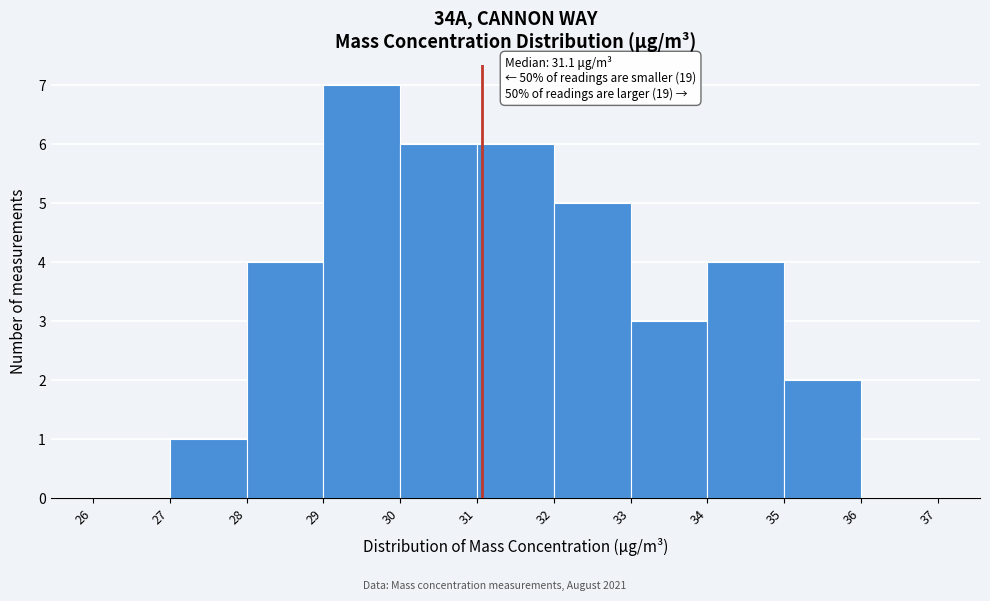

Over which range of the x-axis is the bar tallest?

29 to 30